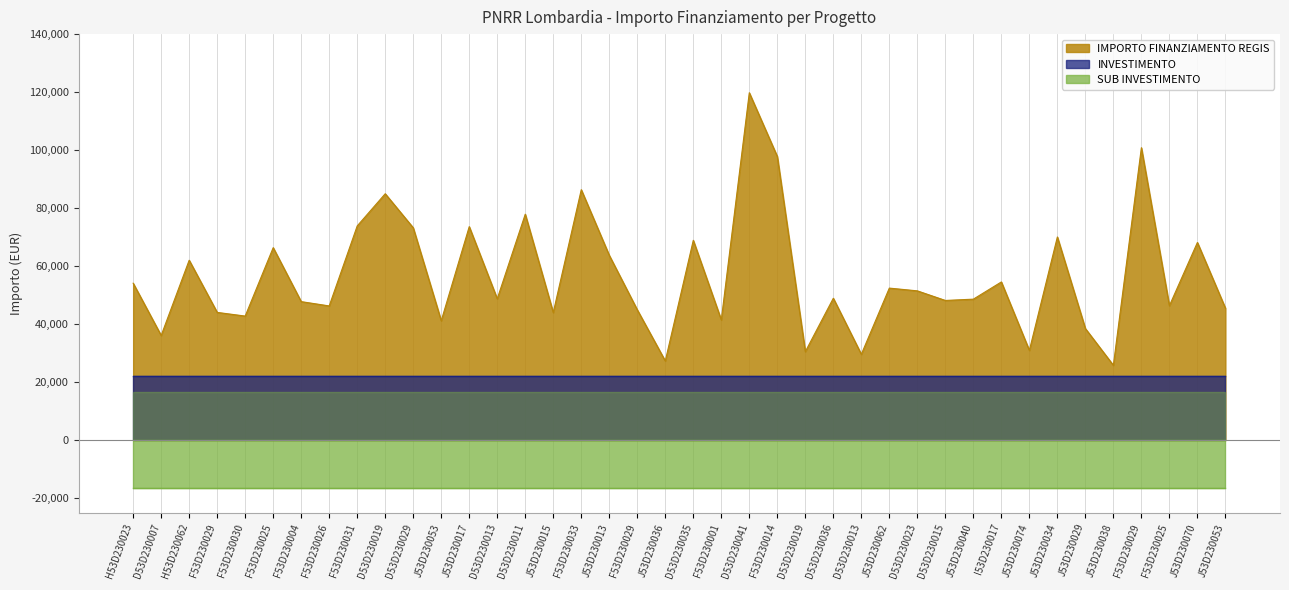

What are all the series names shown in the legend?

IMPORTO FINANZIAMENTO REGIS, INVESTIMENTO, SUB INVESTIMENTO